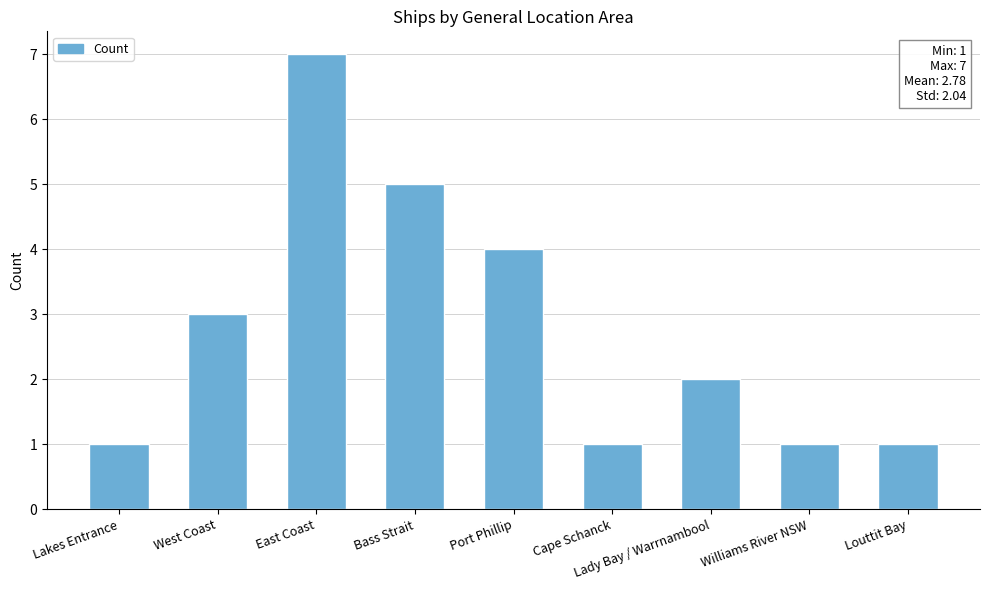

What is the difference between the second highest and minimum values?

4